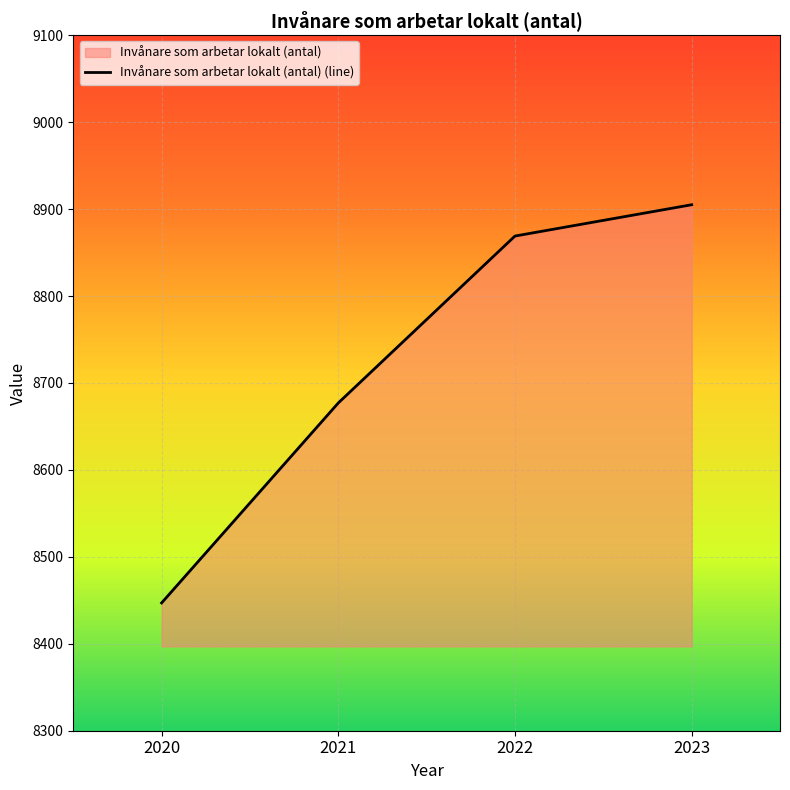

Reading left to right, extract all data points from this chart.

2020=8447	2021=8677	2022=8869	2023=8905